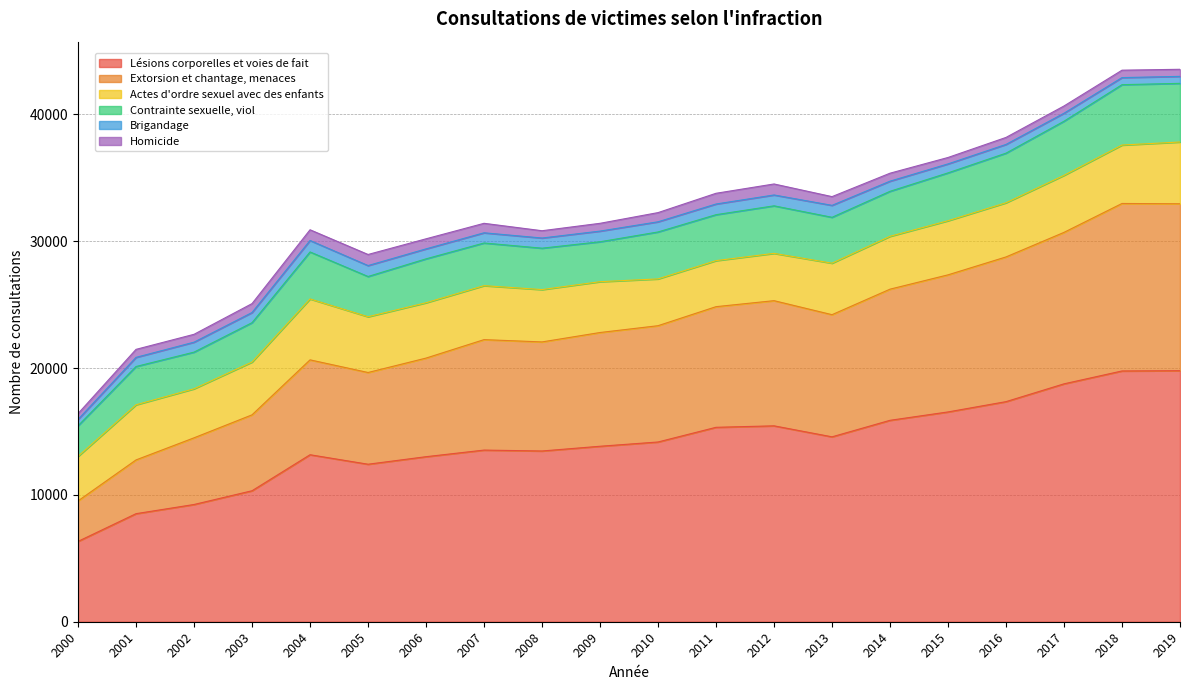

Which series has the largest total across all categories?

Lésions corporelles et voies de fait